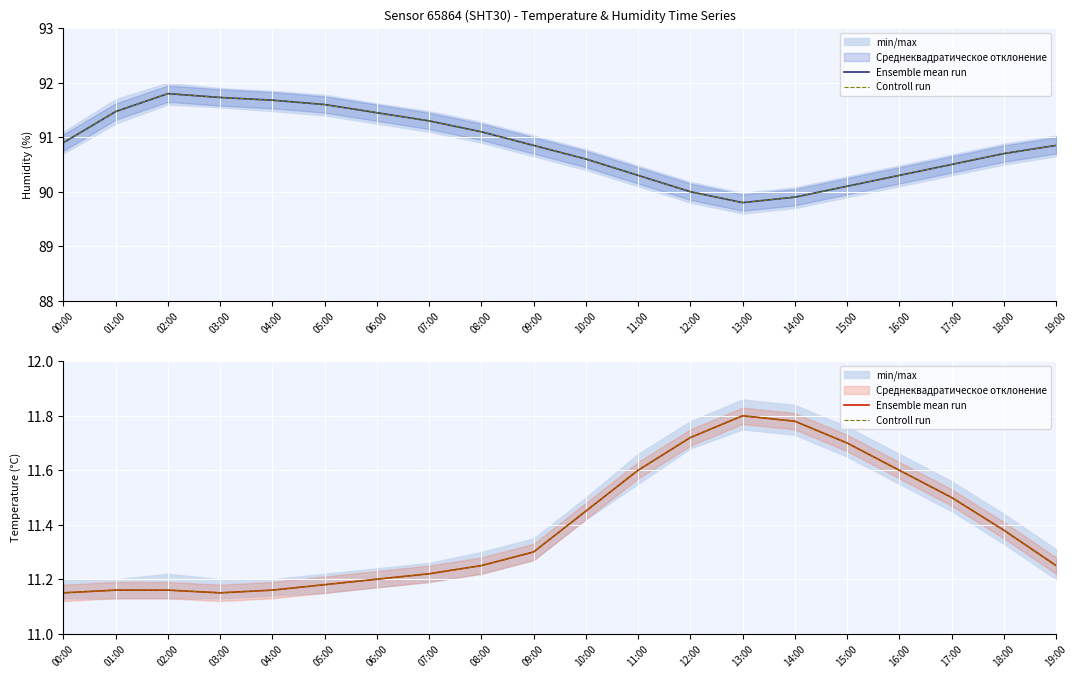

What is the total value across all series at 07:00?

22.4